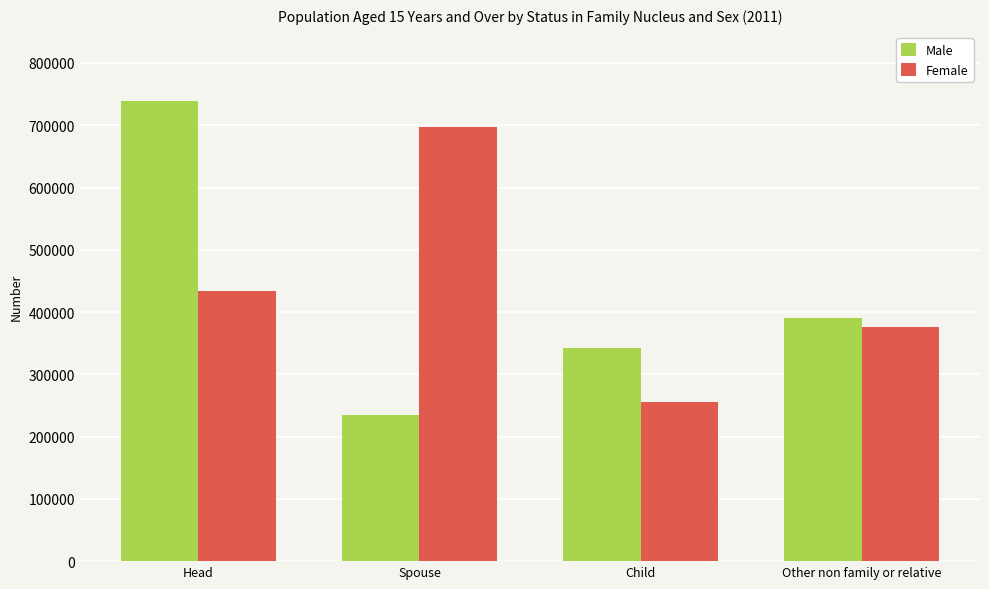

Between Head and Other non family or relative, which series saw the biggest shift?

Male